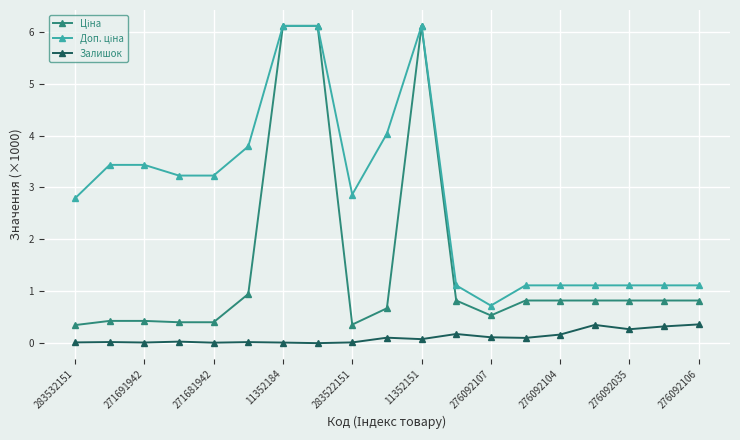

At how many categories does at least one series exceed 2?

11